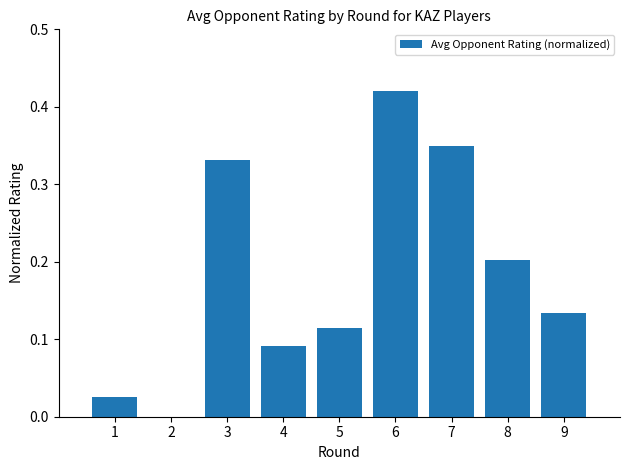

What is the average value?

0.2